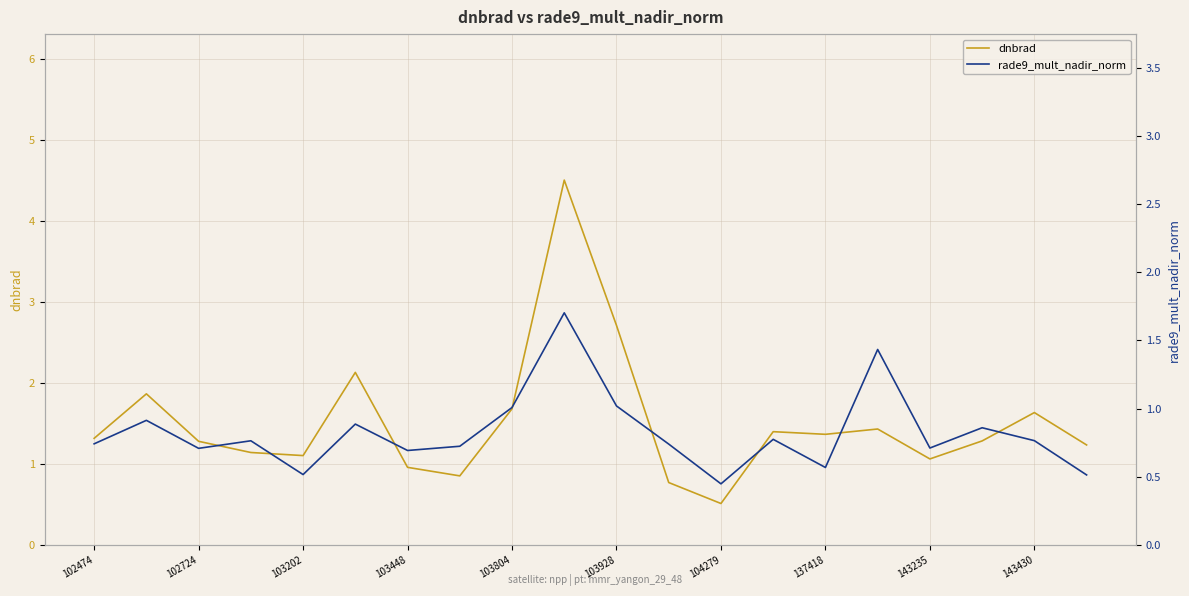

Which series has the widest spread of values?

dnbrad